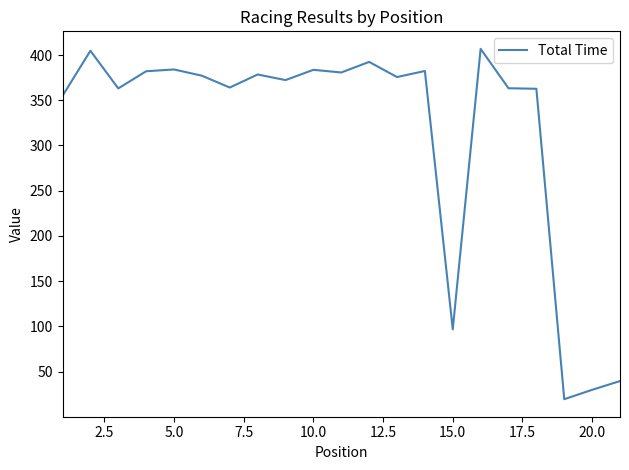

What is the smallest value displayed?

19.4